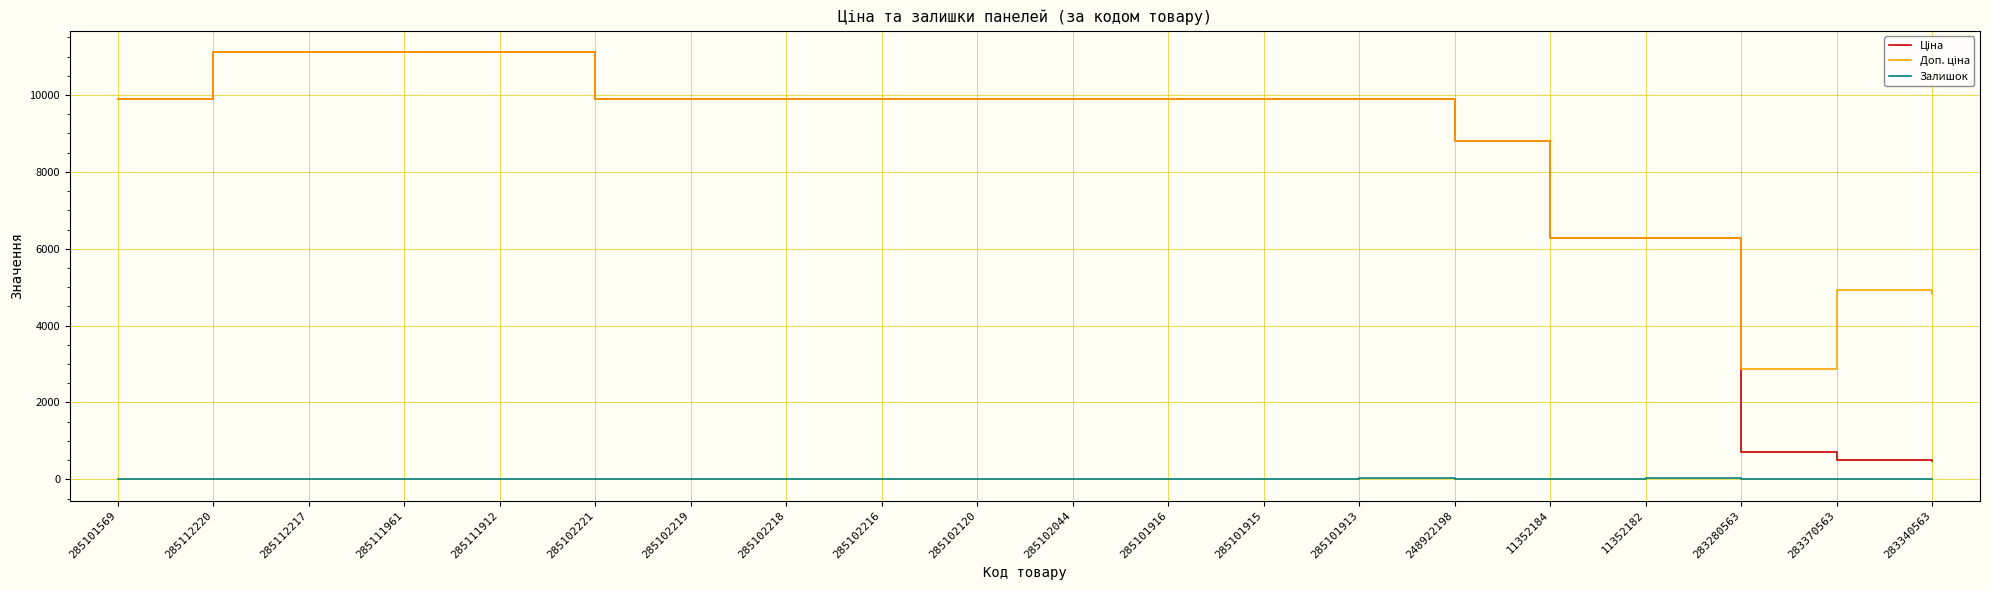

What is the spread (max minus min) of values at 285102216?

9908.5